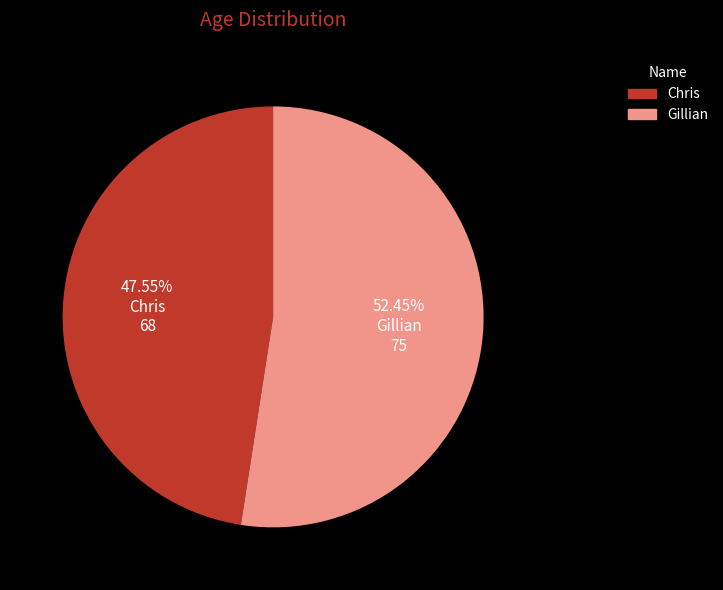

How many slices are in this pie chart?

2